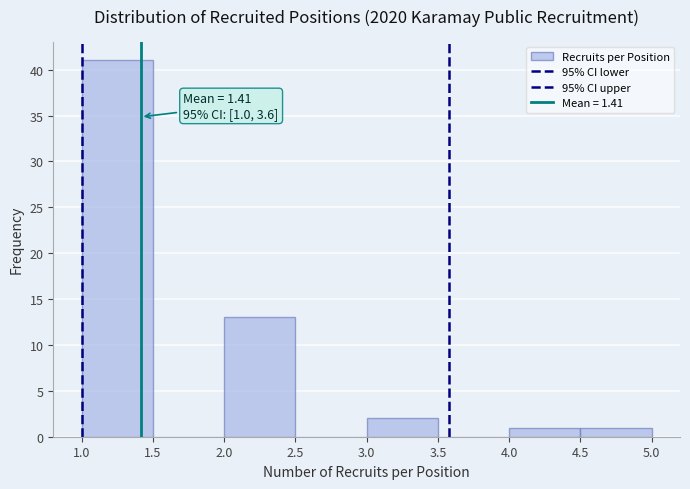

Which range on the x-axis has the tallest bar?

1.0 to 1.5